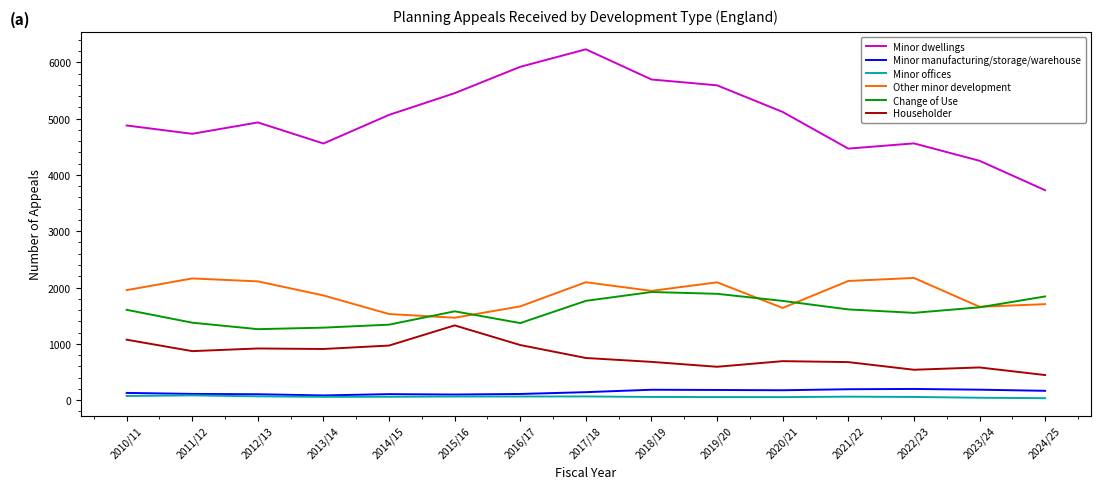

What is the difference between the maximum and second lowest values in the Other minor development series?

641